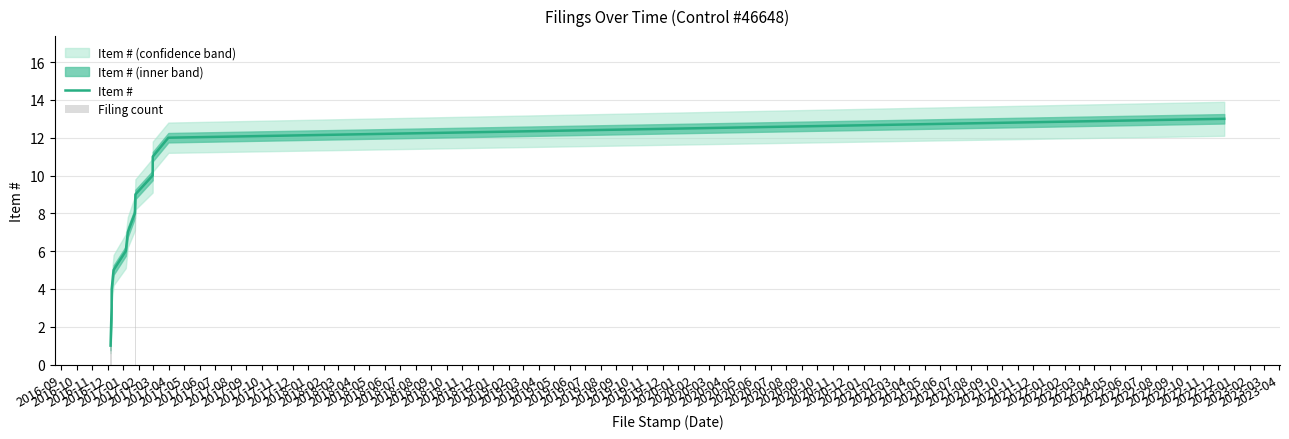

How many bars are there in total?

26